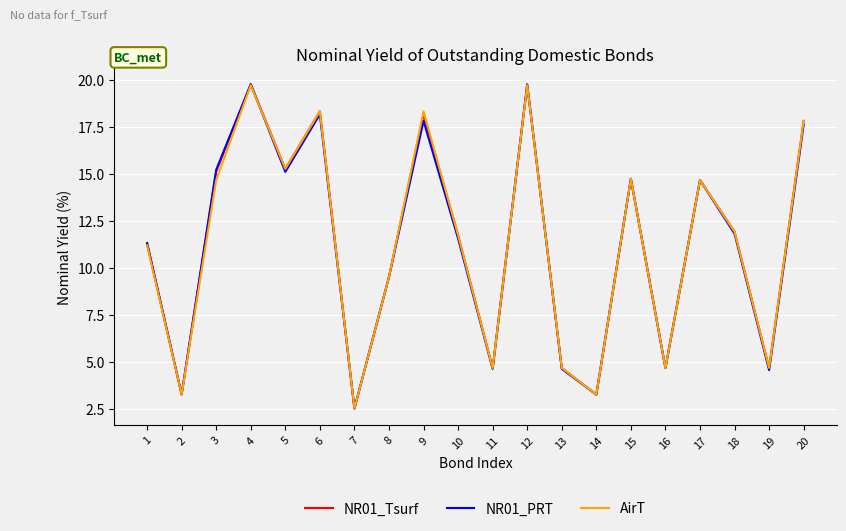

The NR01_Tsurf series shows 9.5 at 8. True or false?

True